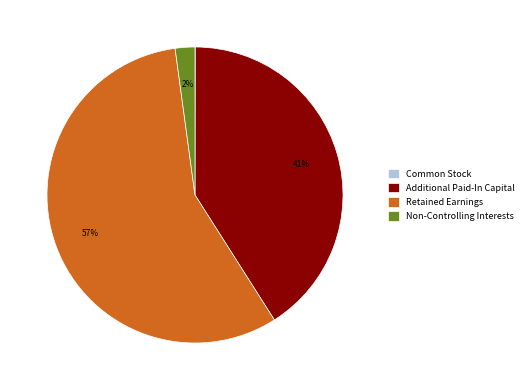

To the nearest percent, what is the combined percentage of Additional Paid-In Capital and Non-Controlling Interests?

43%